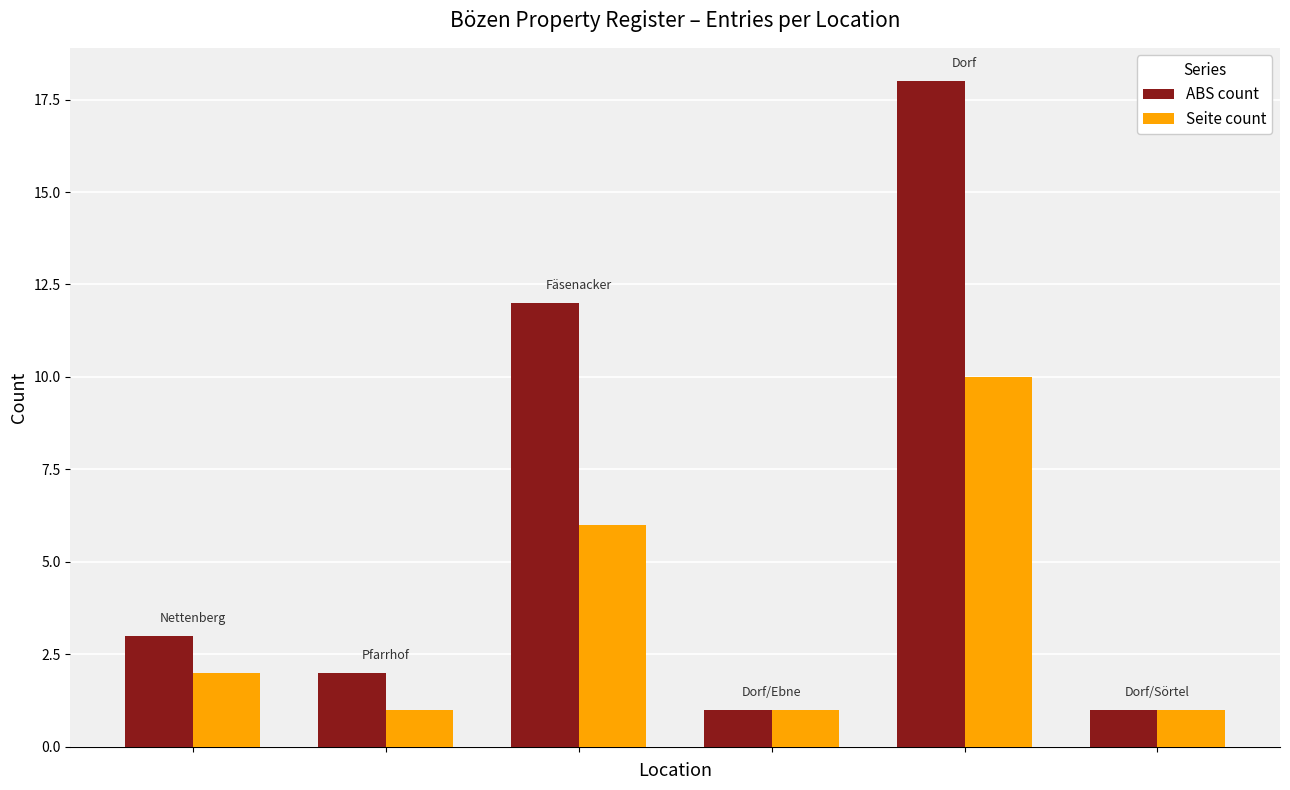

Reading left to right, extract all data points from this chart.

ABS count: 3	2	12	1	18	1
Seite count: 2	1	6	1	10	1